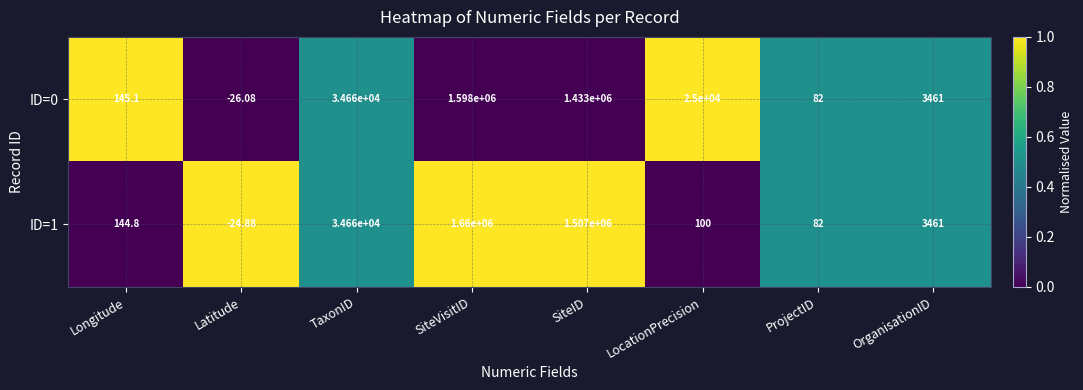

Is the value of ID=1 at Longitude greater than the value of ID=0 at SiteID?

No